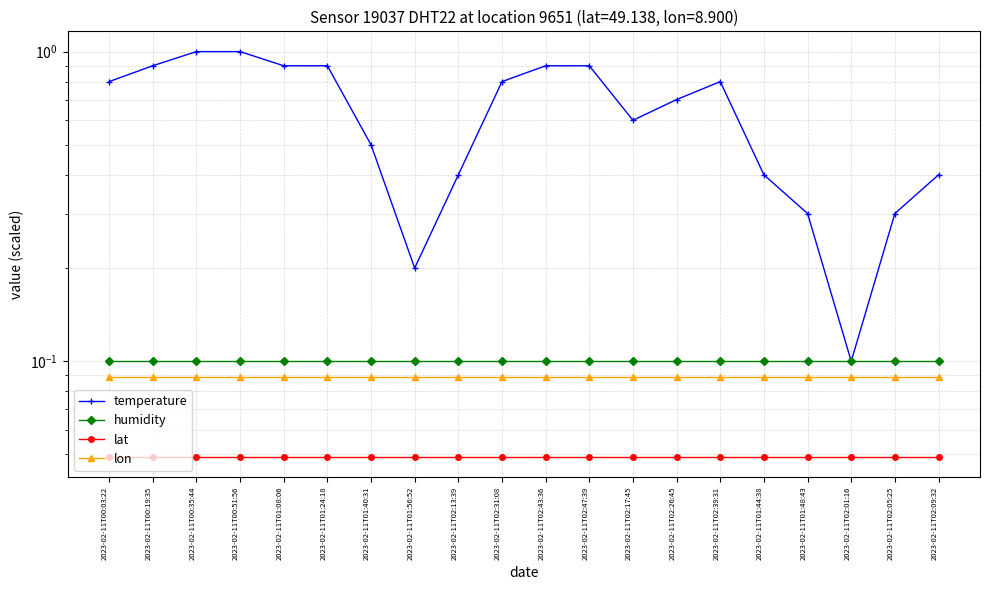

Which has a higher value, 2023-02-11T00:19:35 or 2023-02-11T00:35:44?

2023-02-11T00:35:44